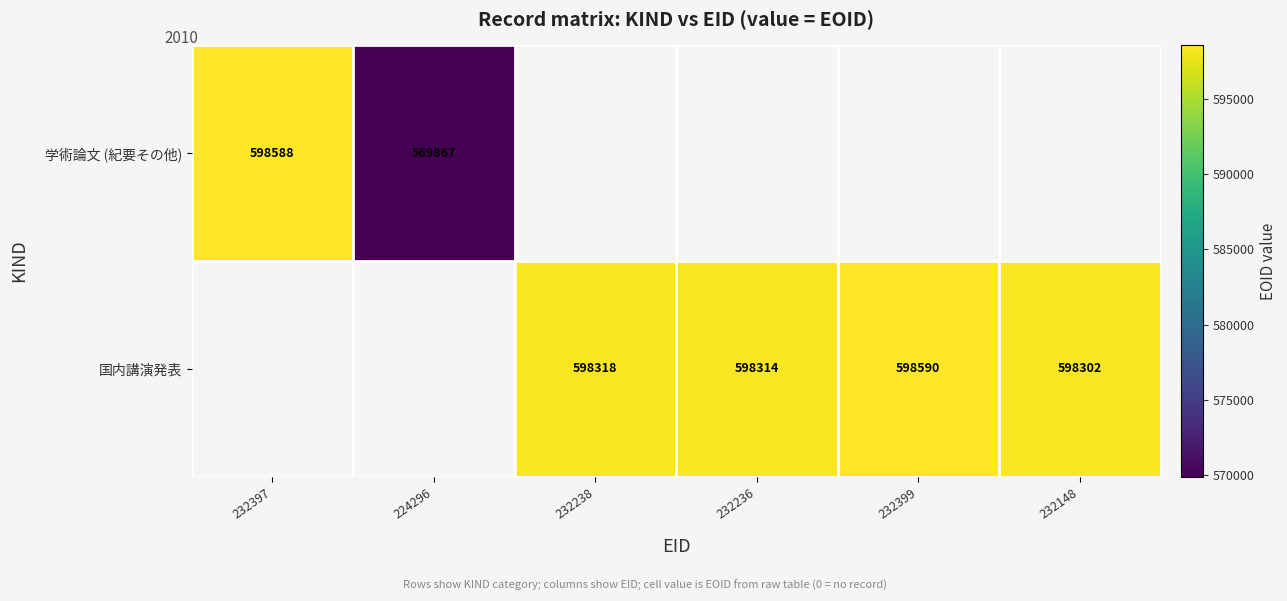

The value of 国内講演発表 at 232238 is 1069925. True or false?

False